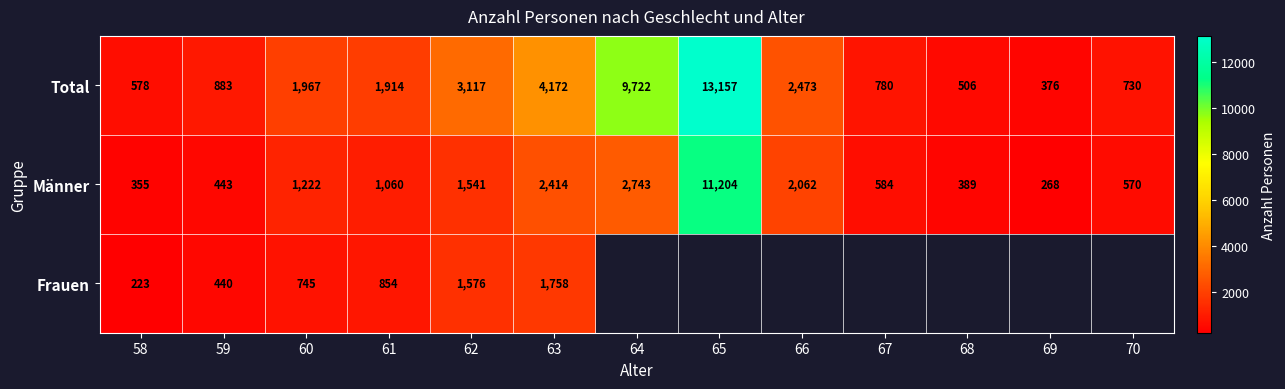

Rank the categories by Männer value from highest to lowest.

65, 64, 63, 66, 62, 60, 61, 67, 70, 59, 68, 58, 69